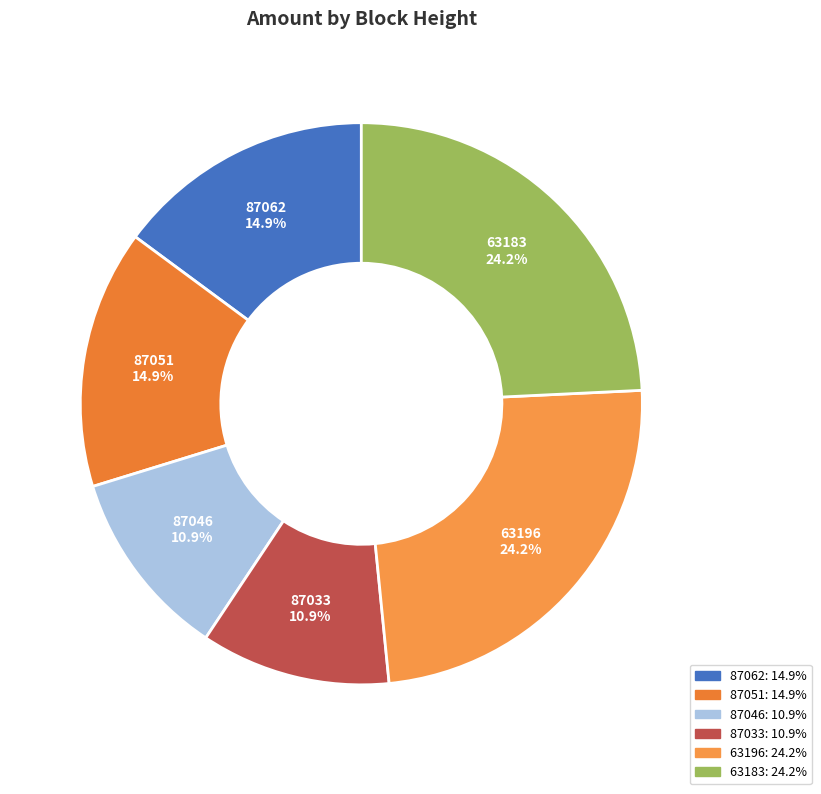

To the nearest percent, what is the difference between the largest and smallest slice percentages?

13%